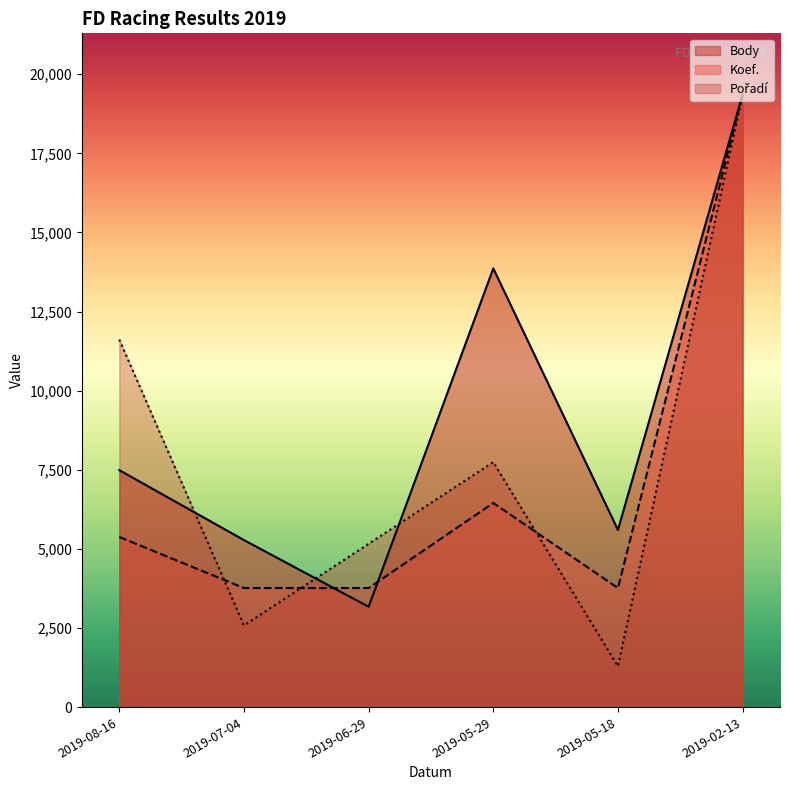

Which has a higher value, 2019-02-13 or 2019-07-04?

2019-02-13